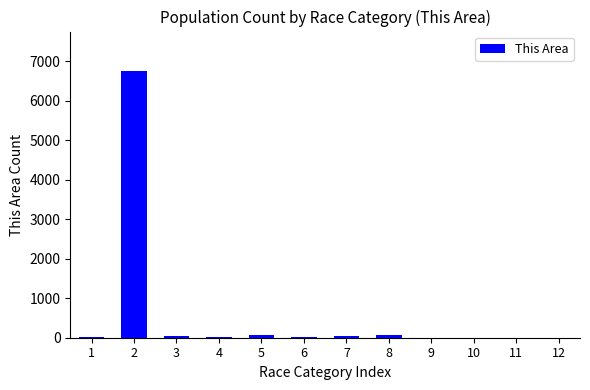

How many categories are shown in the chart?

8